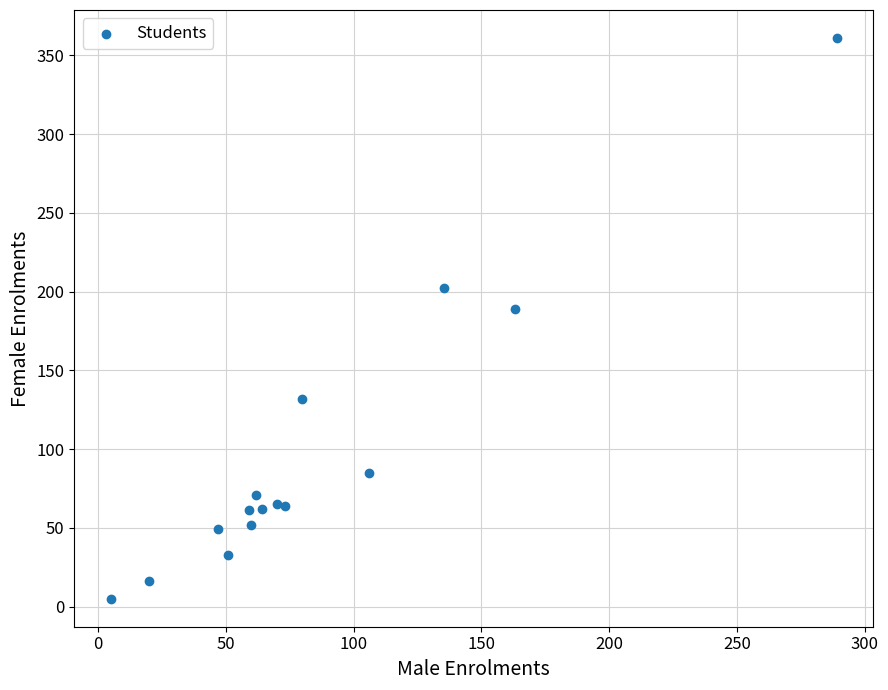

What Y value in the scatter plot is closest to 183?

189.0